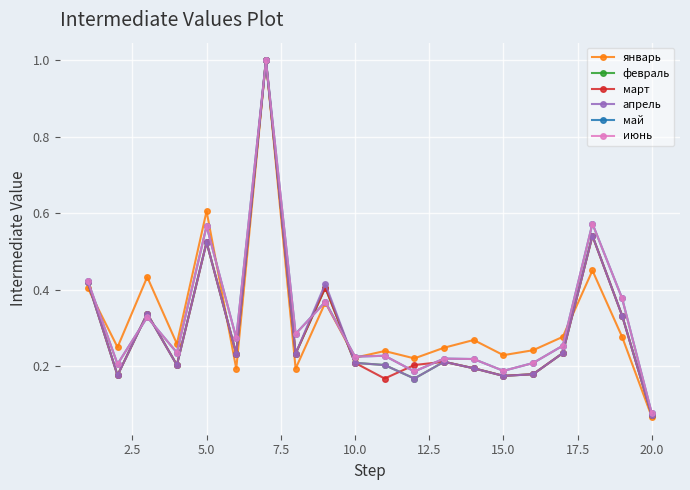

What is the difference between the maximum and minimum values in the март series?

0.9